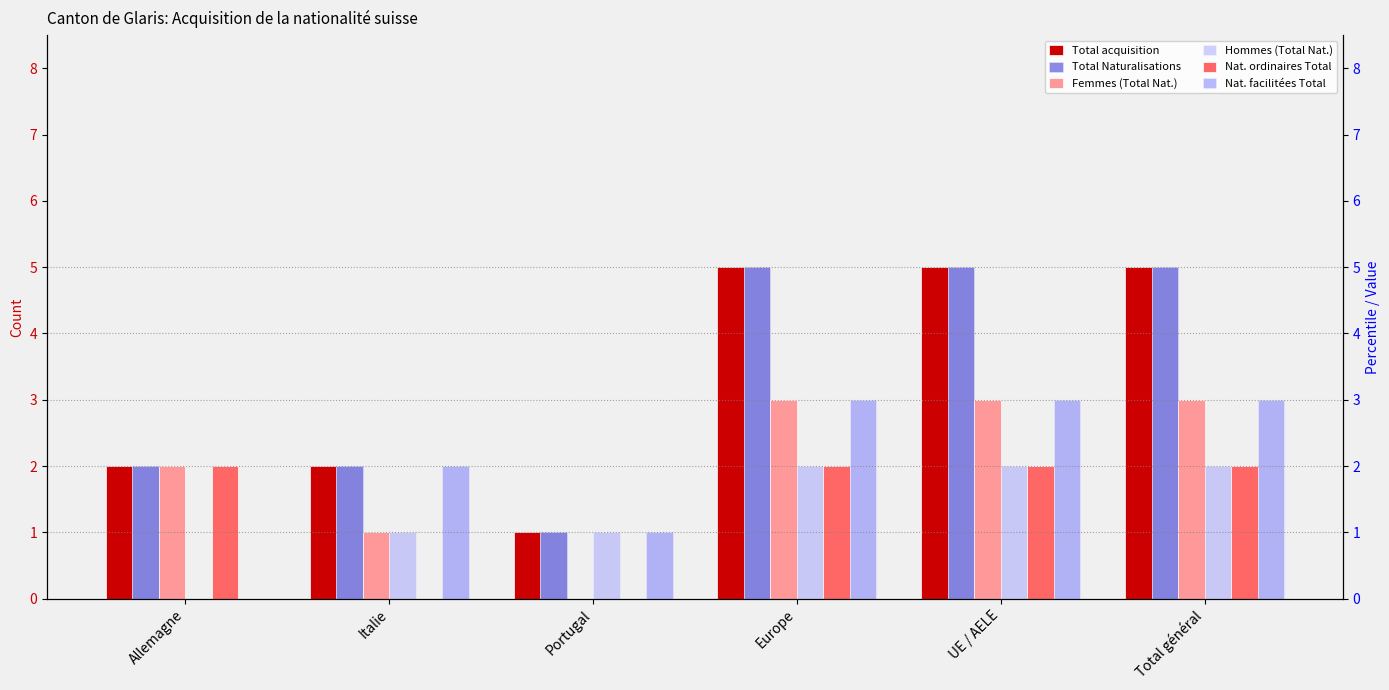

What is the total value across all series at Portugal?

4